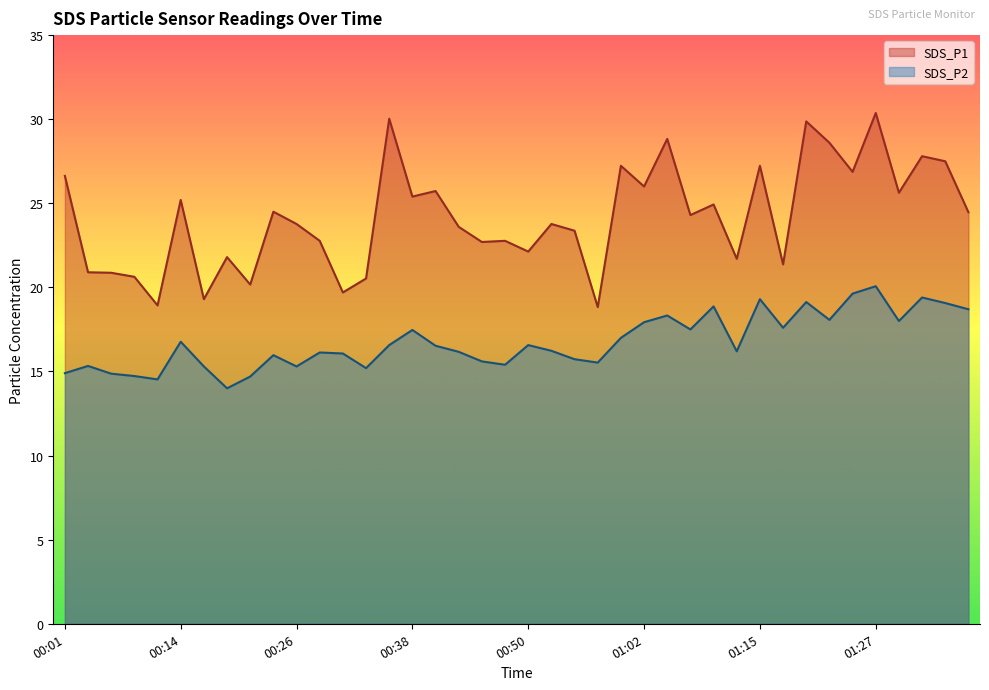

Between 00:35 and 00:48, which series saw the biggest shift?

SDS_P1